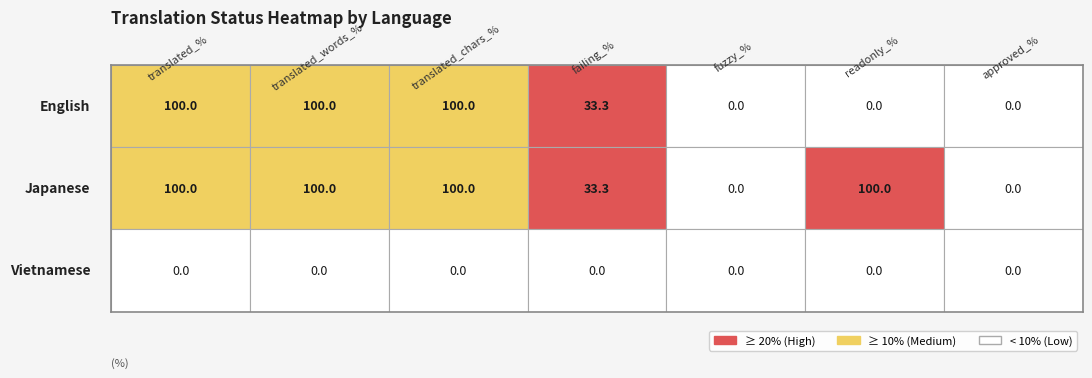

The translated_percent series shows 42.3 at Vietnamese. True or false?

False